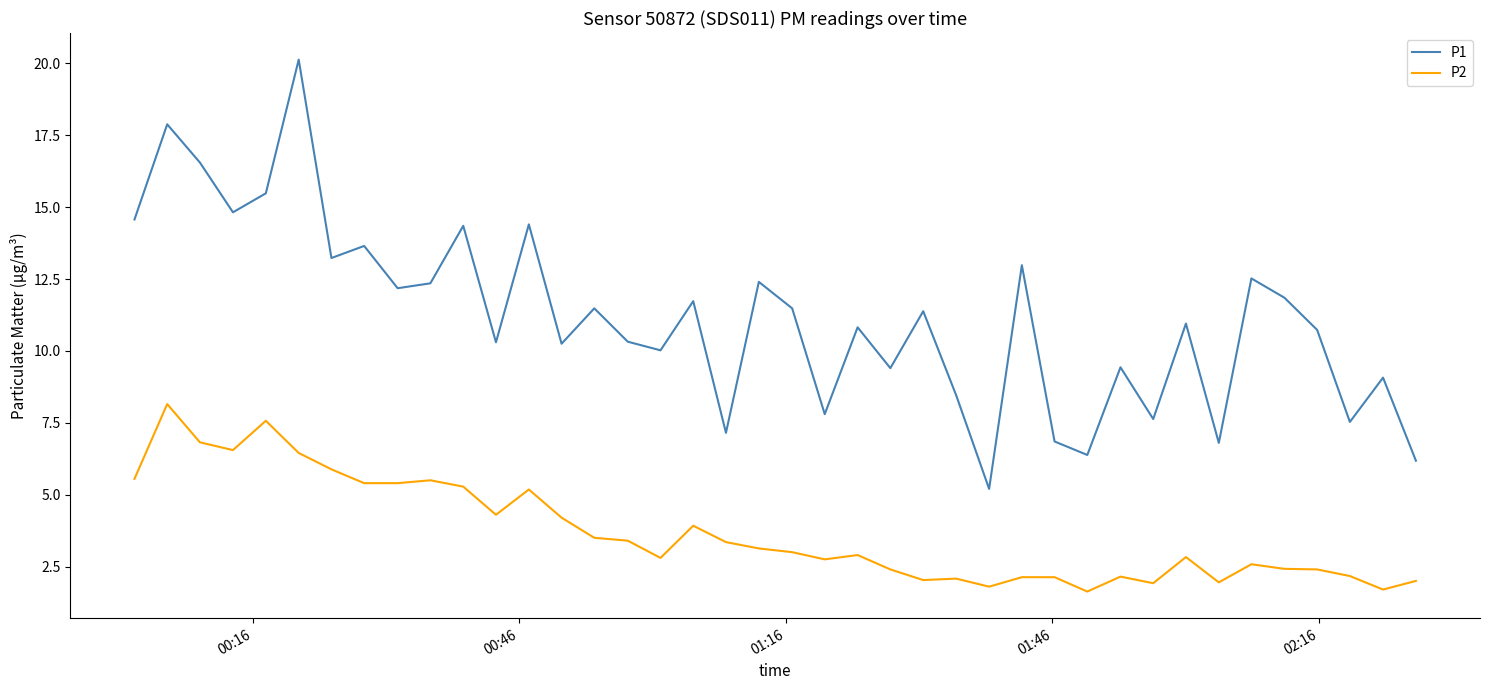

What is the difference between the maximum and minimum values in the P1 series?

14.9